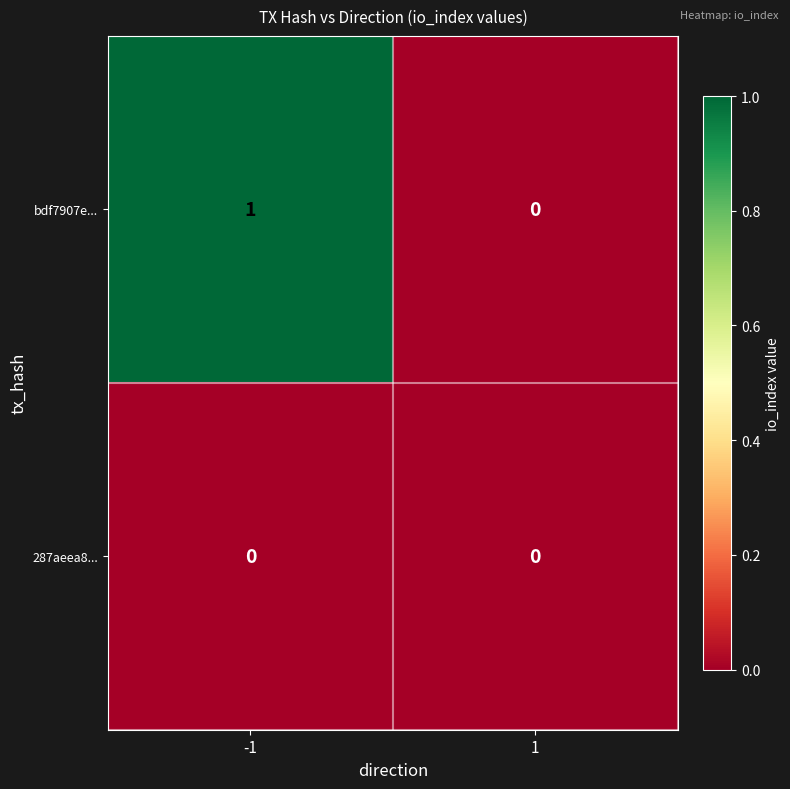

Reading right to left, what are all the values shown in this chart?

bdf7907e...: 0	1
287aeea8...: 0	0